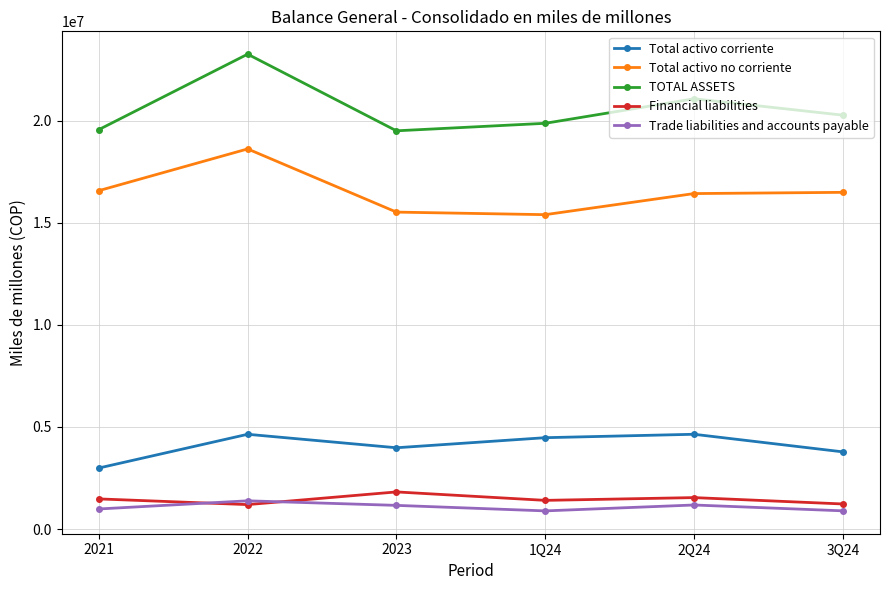

At which label does Trade liabilities and accounts payable reach its peak?

2022